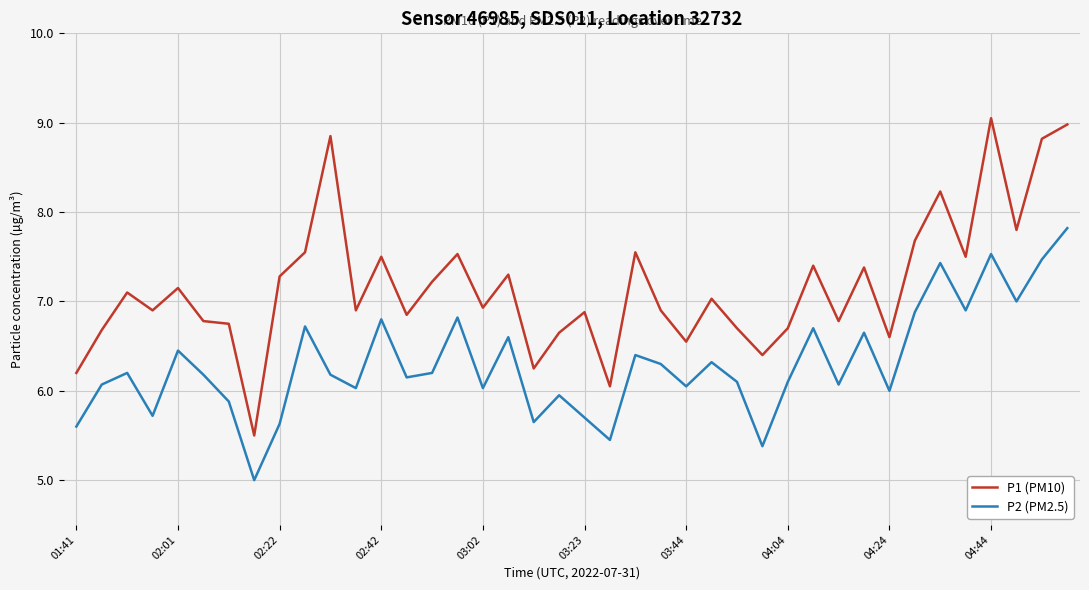

Rank the series by their maximum value, from highest to lowest.

P1 (PM10), P2 (PM2.5)